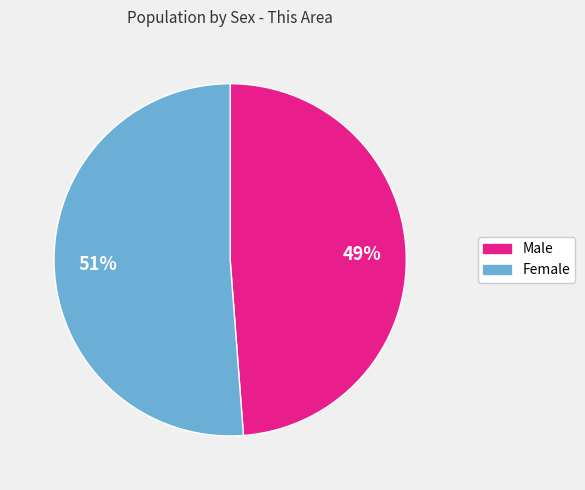

Is Male the majority of the pie?

No